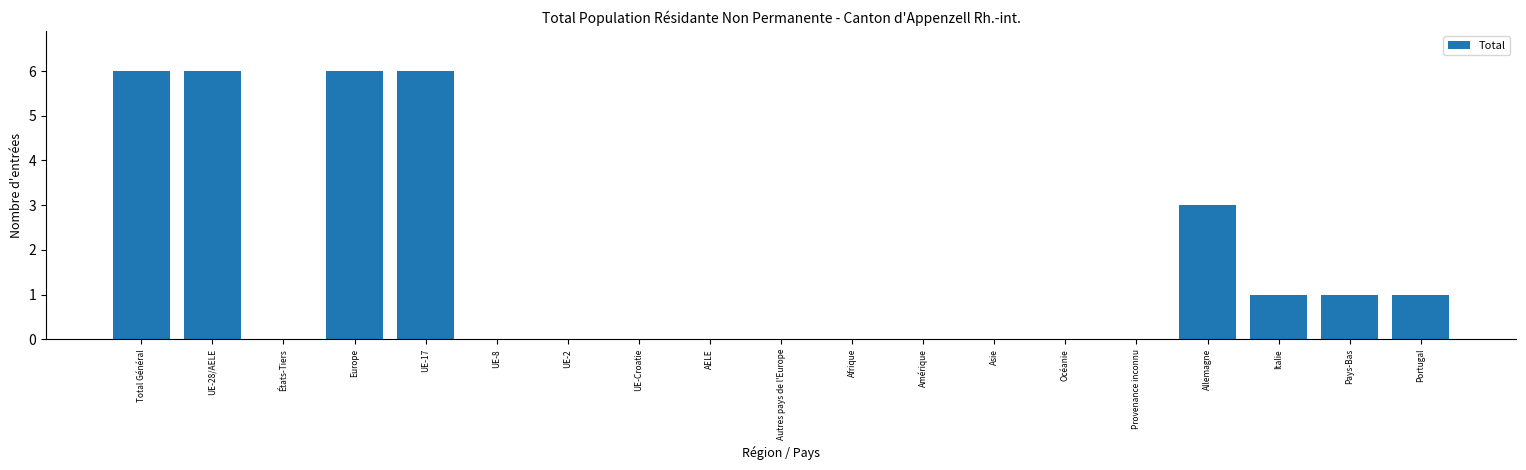

Reading left to right, list all the values displayed in this chart.

Total Général=6	UE-28/AELE=6	États-Tiers=0	Europe=6	UE-17=6	UE-8=0	UE-2=0	UE-Croatie=0	AELE=0	Autres pays de l'Europe=0	Afrique=0	Amérique=0	Asie=0	Océanie=0	Provenance inconnu=0	Allemagne=3	Italie=1	Pays-Bas=1	Portugal=1